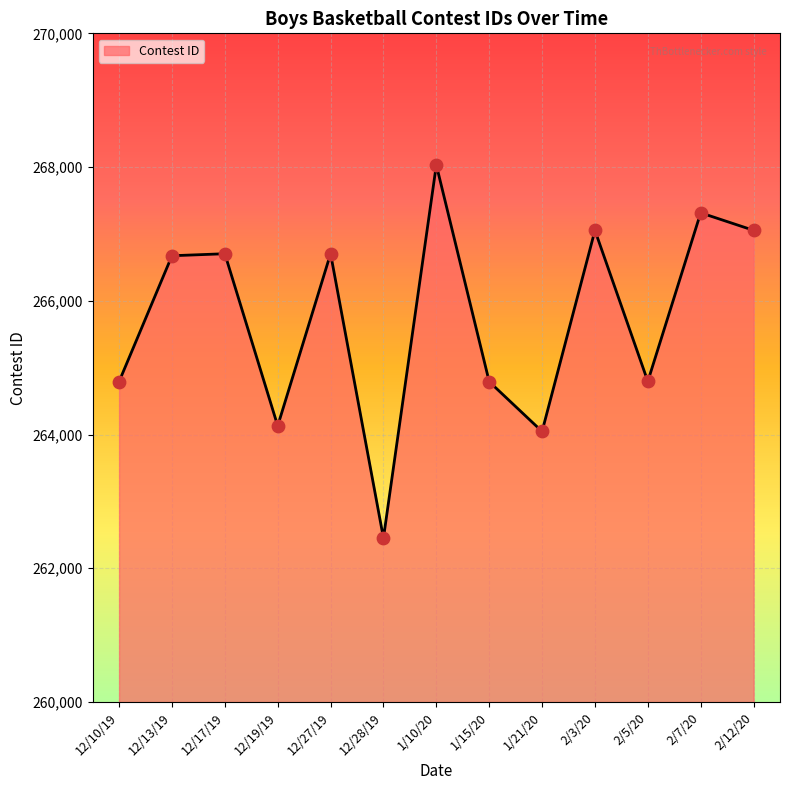

Approximately how many times larger is the value at 2/7/20 compared to 12/13/19?

1.0